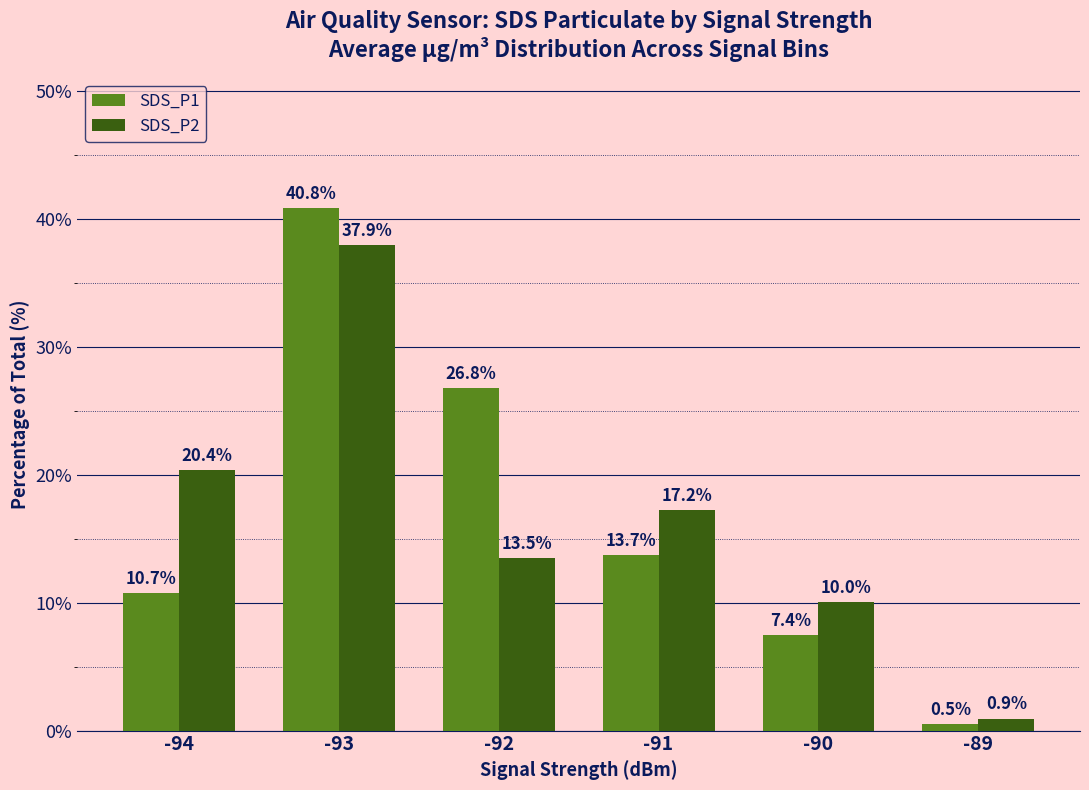

Where is SDS_P1 nearest to the value 20?

-91